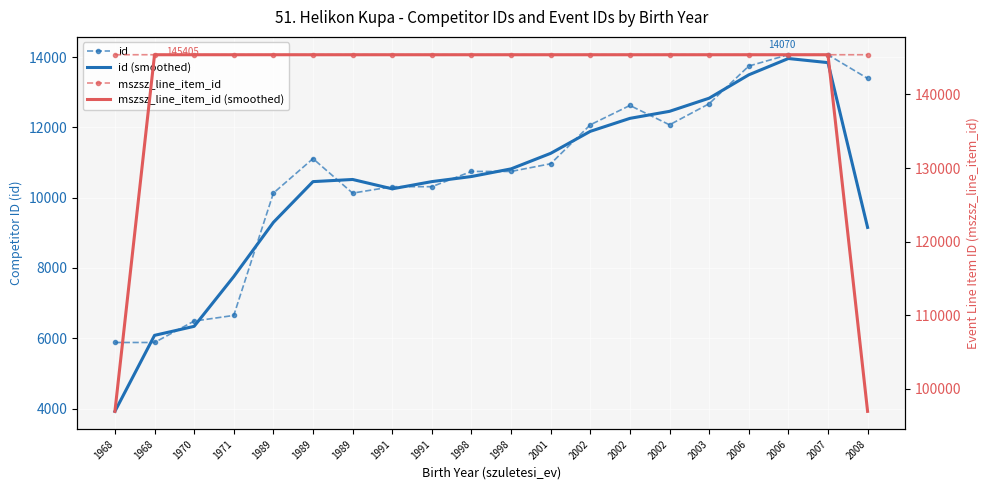

Where does the id (smoothed) series first go above 10603?

1998